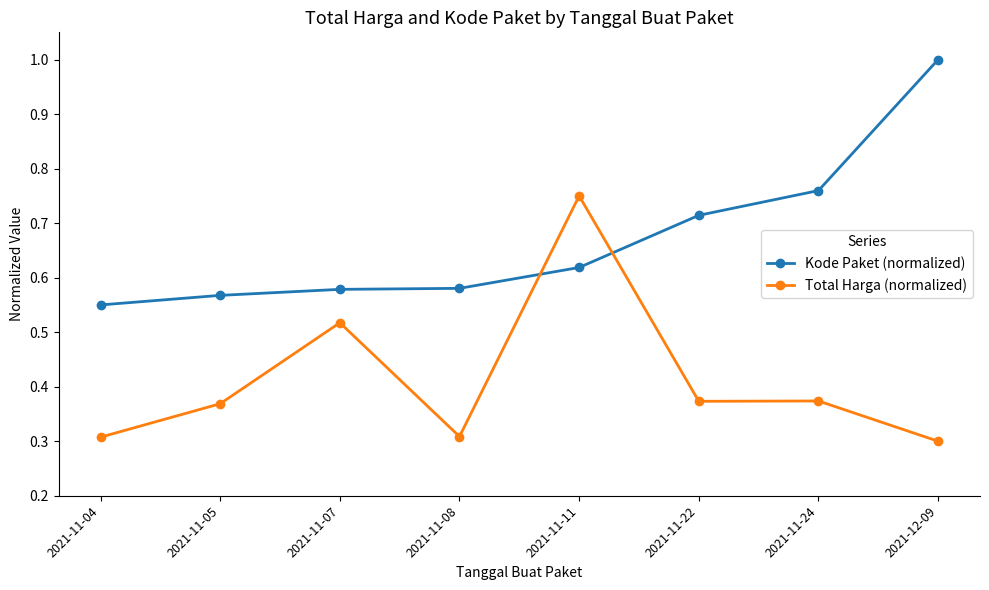

What is the label of the 3rd point from the right?

2021-11-22